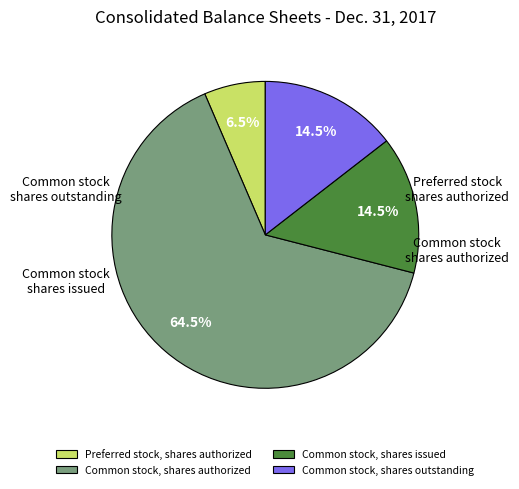

Is there a majority slice in this chart?

Yes